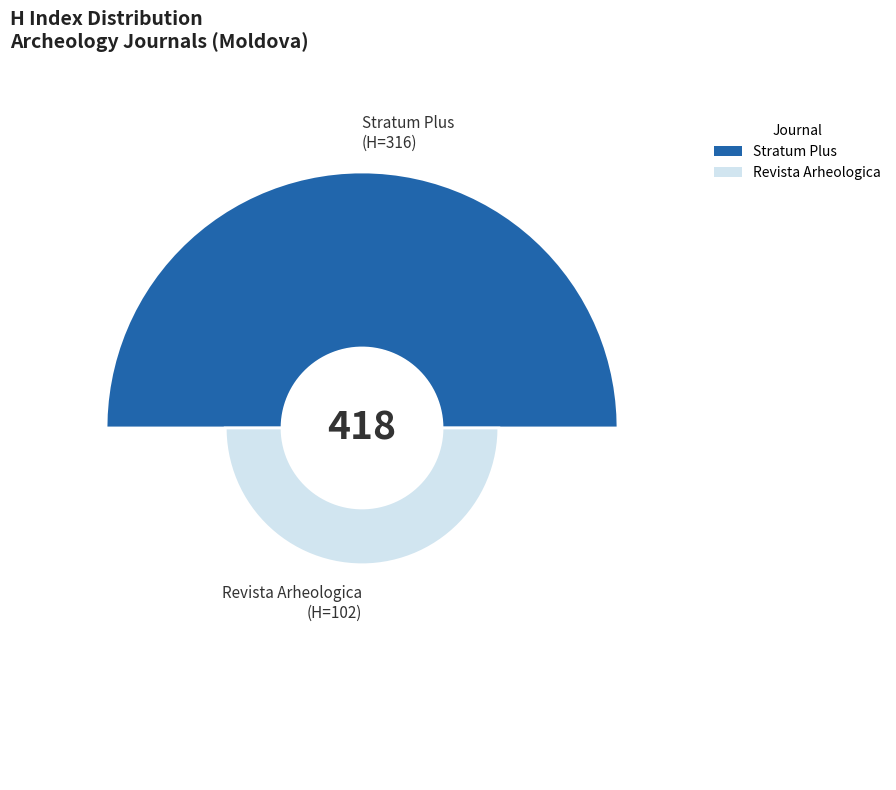

Which slice is the smallest?

Revista Arheologica